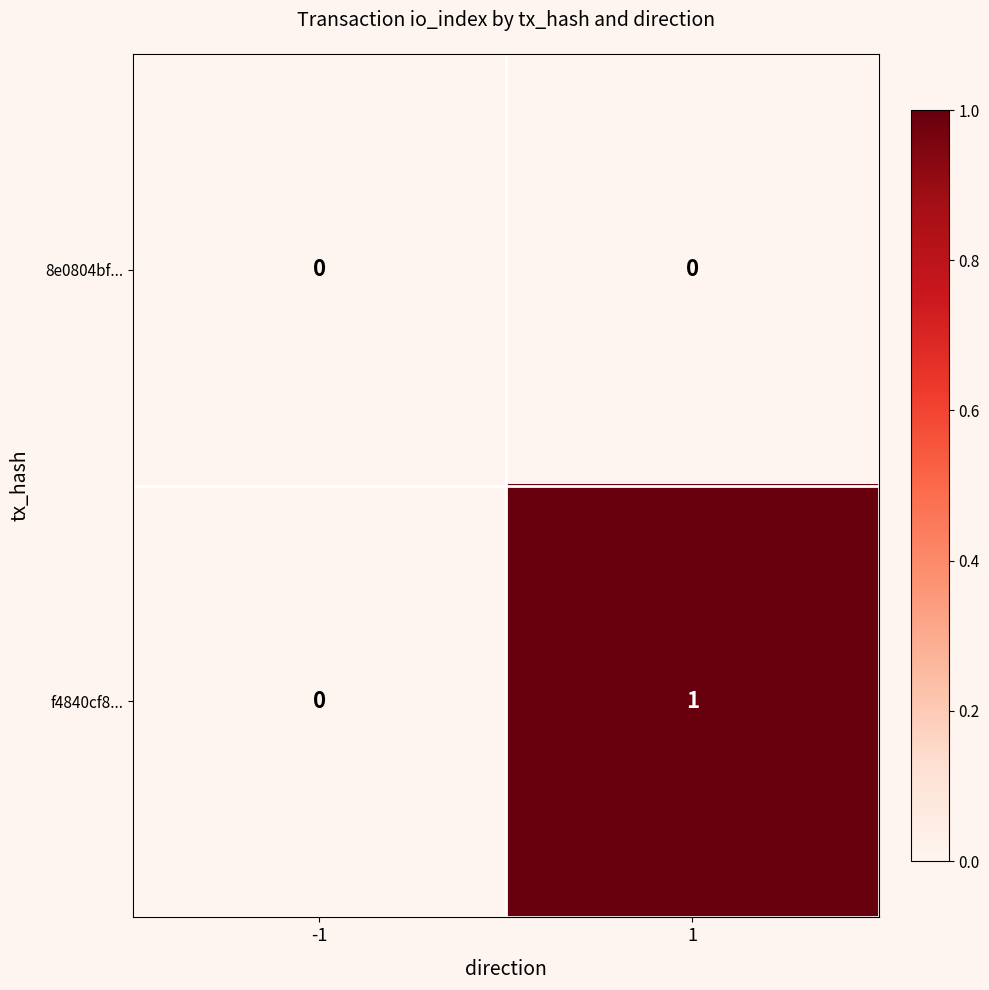

Reading left to right, extract all data points from this chart.

8e0804bf...: -1=0	1=0
f4840cf8...: -1=0	1=1